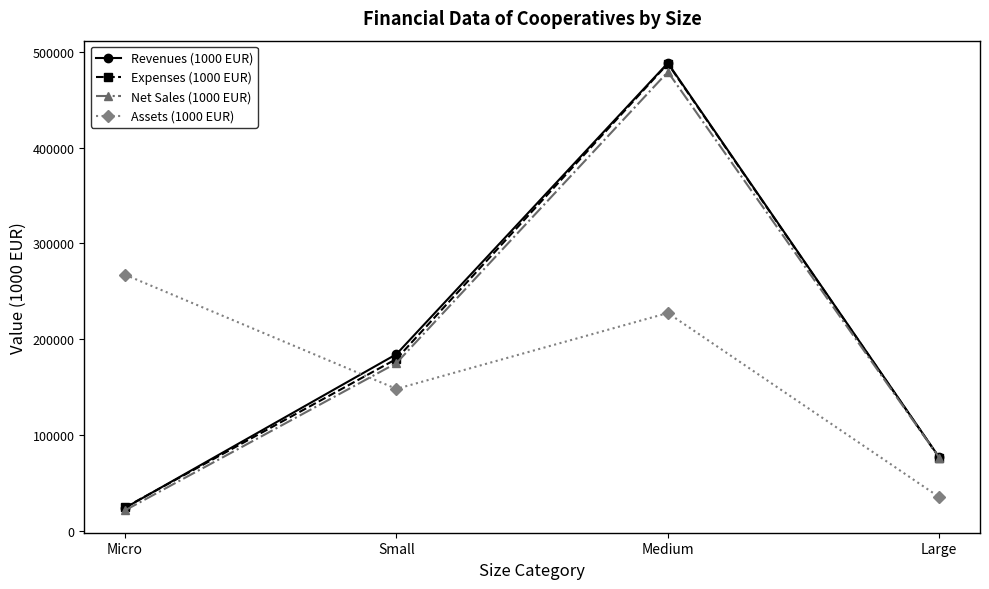

How many lines are shown in the chart?

4